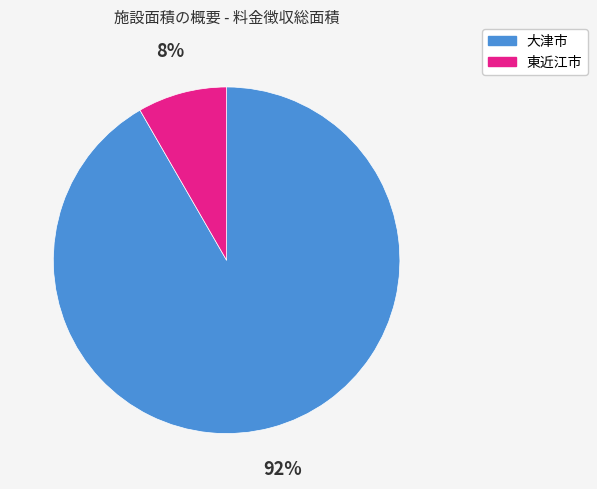

Is it true that 大津市 is 80% of the pie?

False